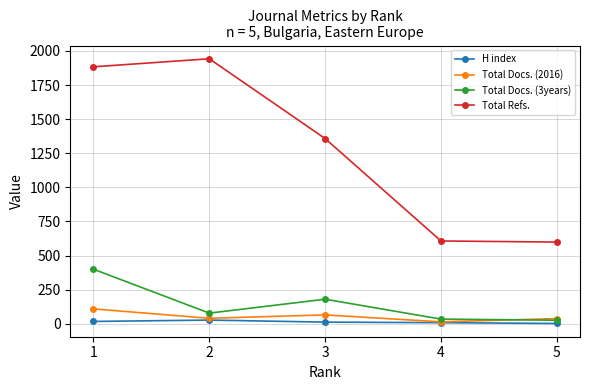

What is the highest value of the Total Docs. (3years) series?

400